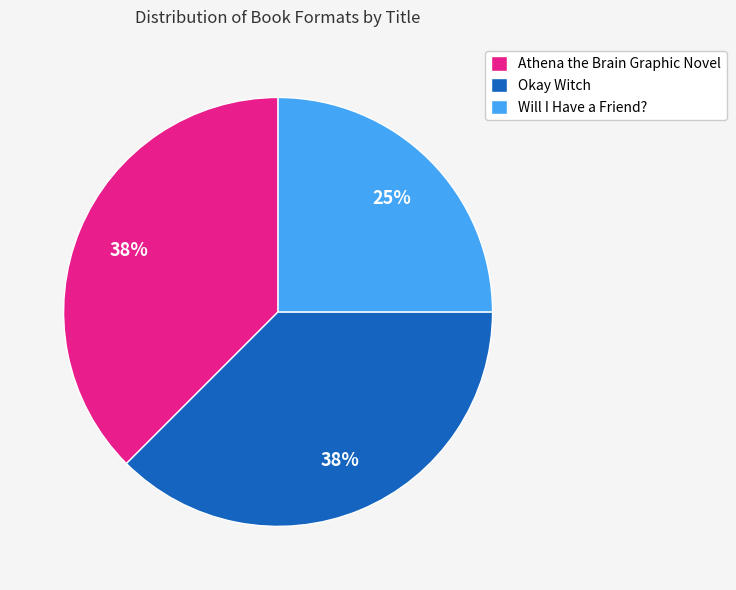

To the nearest percent, what is the average slice percentage?

33%